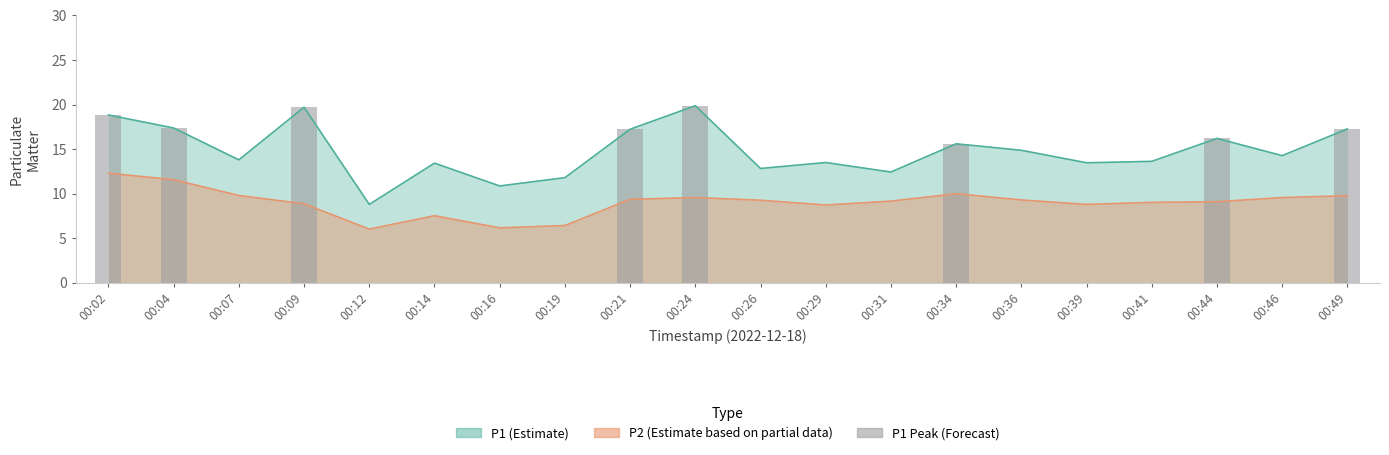

What is the sum of the values at 00:34 and 00:49?

32.9